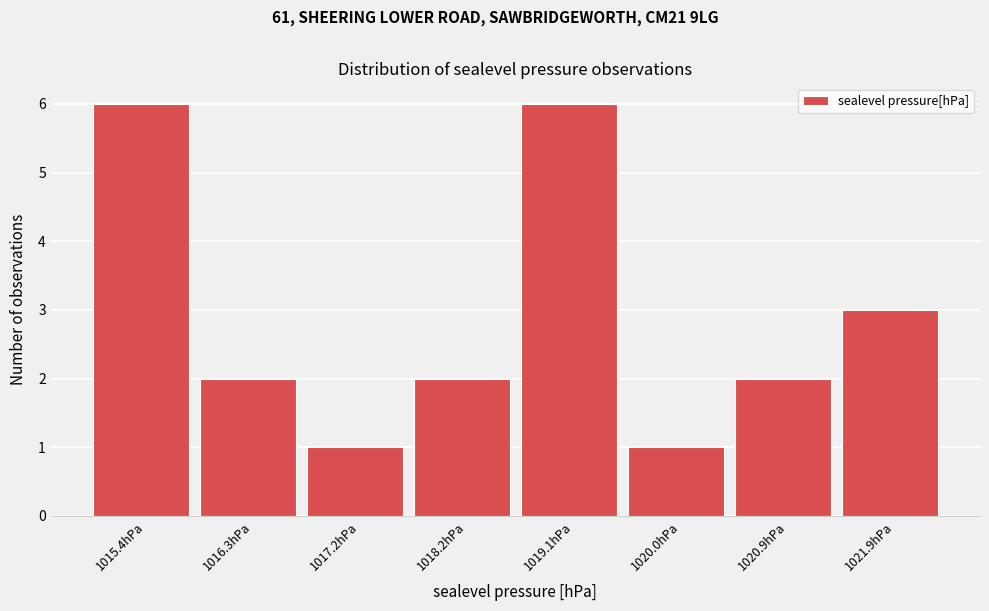

Reading left to right, what are all the values shown in this chart?

6	2	1	2	6	1	2	3